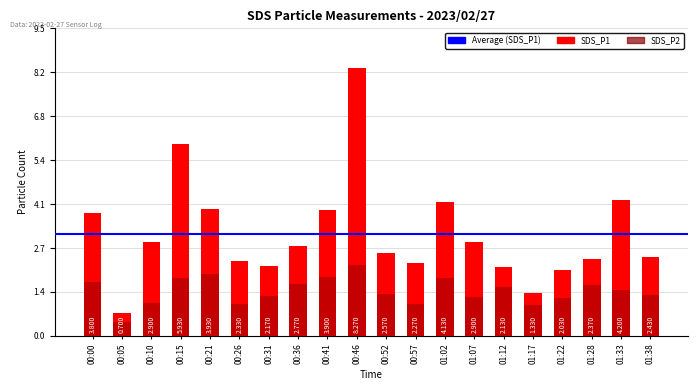

Rank the series by their maximum value, from lowest to highest.

SDS_P2, SDS_P1